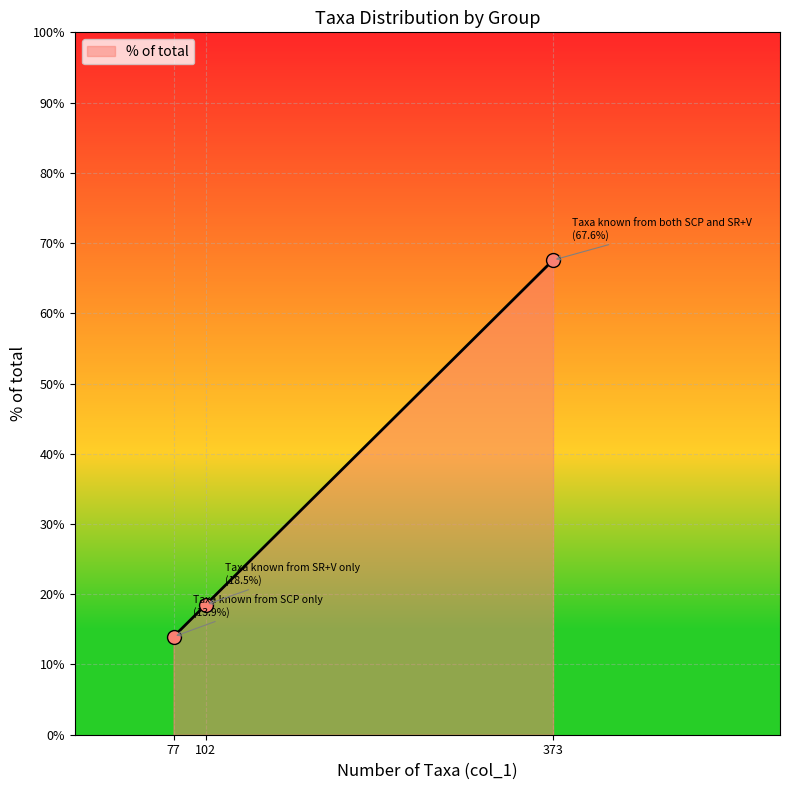

True or false: the data shows 18.5 at 102.

True